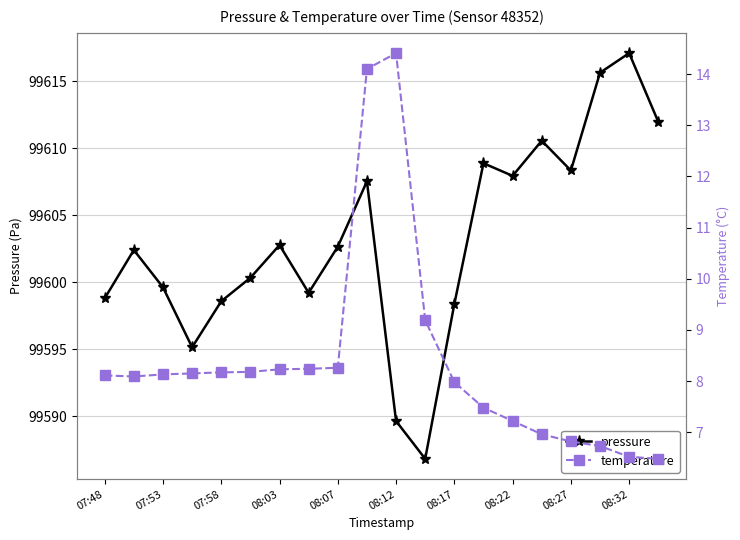

Reading left to right, what are all the values shown in this chart?

pressure: 99598.8	99602.4	99599.6	99595.2	99598.6	99600.3	99602.8	99599.2	99602.7	99607.5	99589.7	99586.8	99598.4	99608.9	99607.9	99610.6	99608.3	99615.6	99617.1	99612.0
temperature: 8.1	8.1	8.1	8.2	8.2	8.2	8.2	8.2	8.3	14.1	14.4	9.2	8.0	7.5	7.2	7.0	6.8	6.7	6.5	6.5